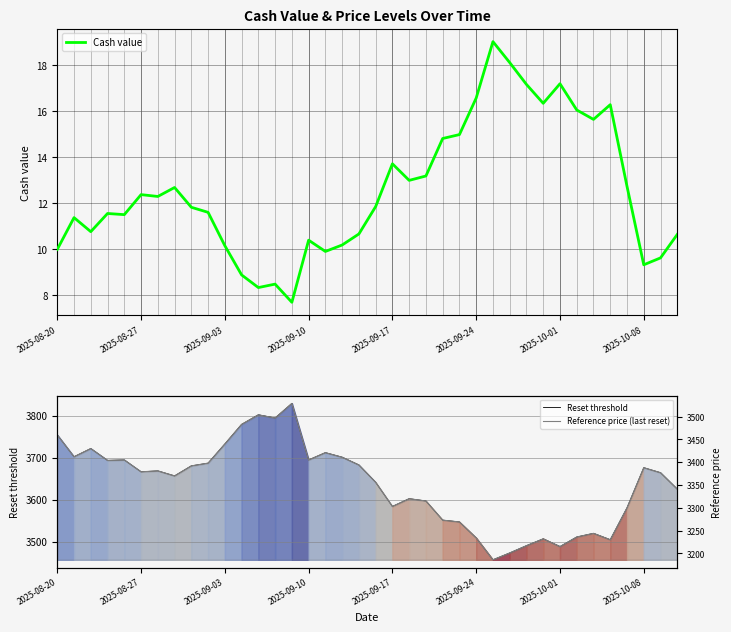

Is it true that Cash value equals 9.3 at 2025-10-08?

True